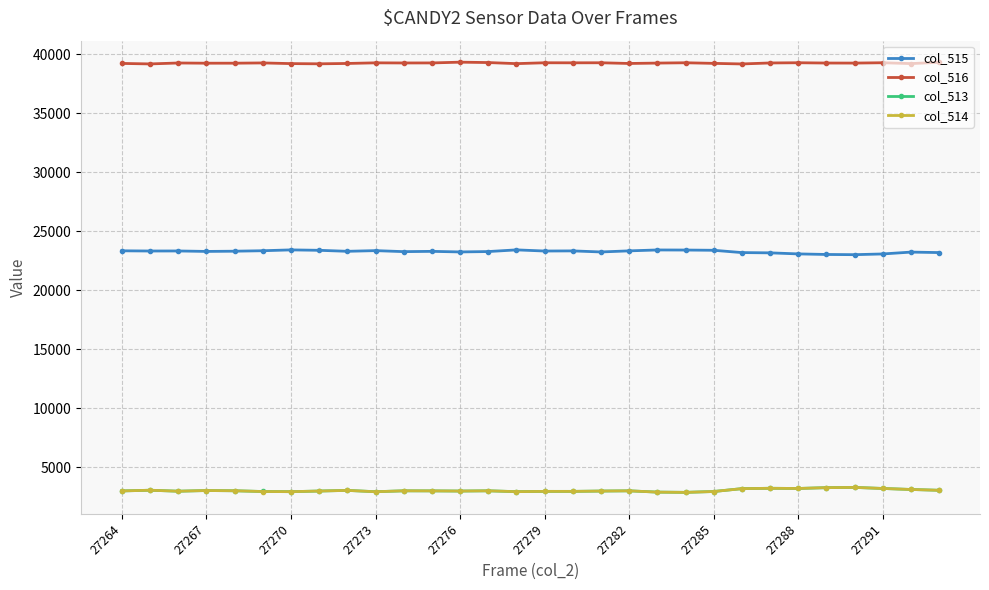

In col_516, how many points are higher than both neighbors (excluding endpoints)?

9